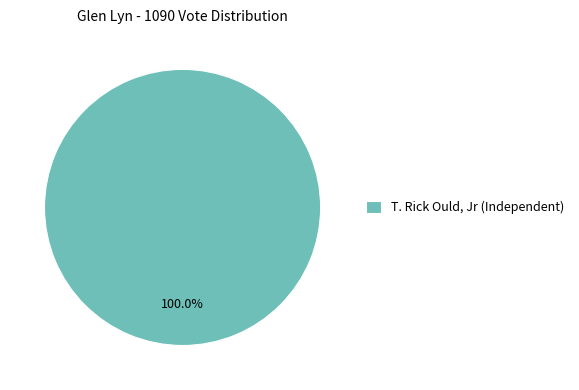

Does any single category account for the majority?

Yes